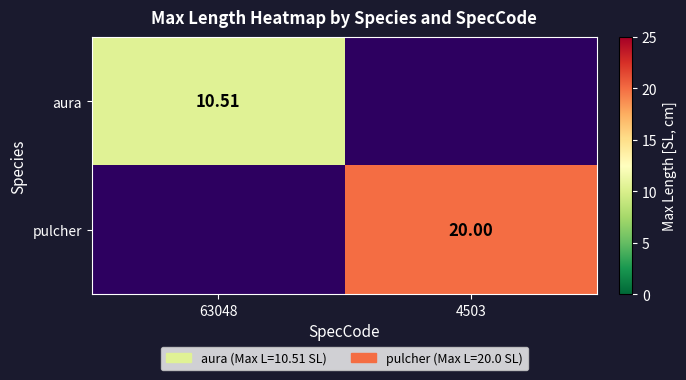

Is the value of pulcher at 4503 greater than the value of aura at 63048?

Yes